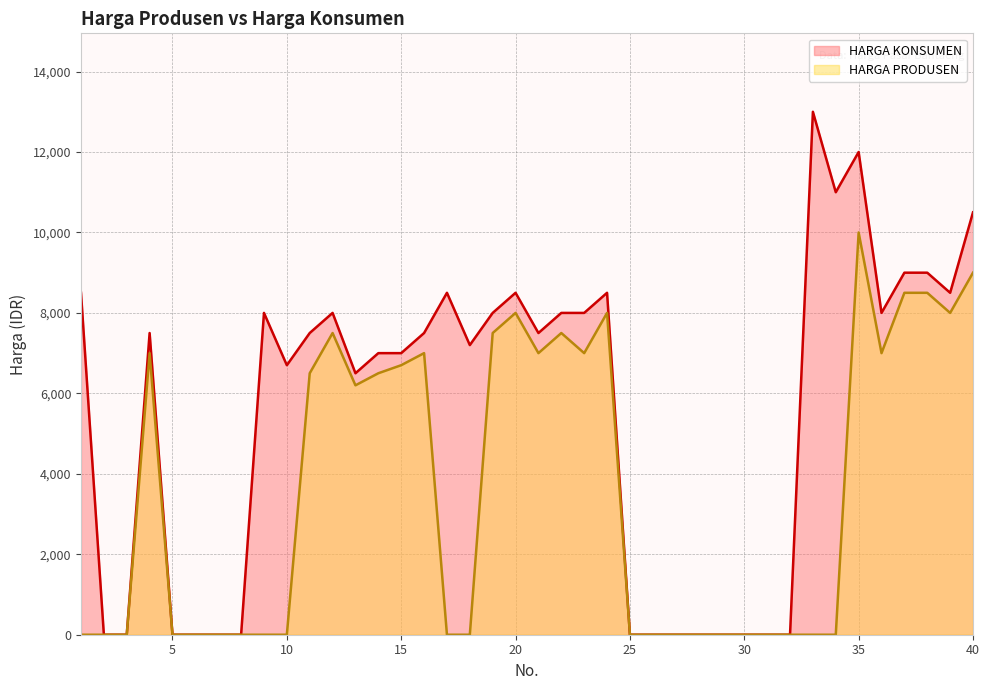

Reading left to right, transcribe all the data shown in this chart.

HARGA KONSUMEN: 8500	0	0	7500	0	0	0	0	8000	6700	7500	8000	6500	7000	7000	7500	8500	7200	8000	8500	7500	8000	8000	8500	0	0	0	0	0	0	0	0	13000	11000	12000	8000	9000	9000	8500	10500
HARGA PRODUSEN: 0	0	0	7000	0	0	0	0	0	0	6500	7500	6200	6500	6700	7000	0	0	7500	8000	7000	7500	7000	8000	0	0	0	0	0	0	0	0	0	0	10000	7000	8500	8500	8000	9000